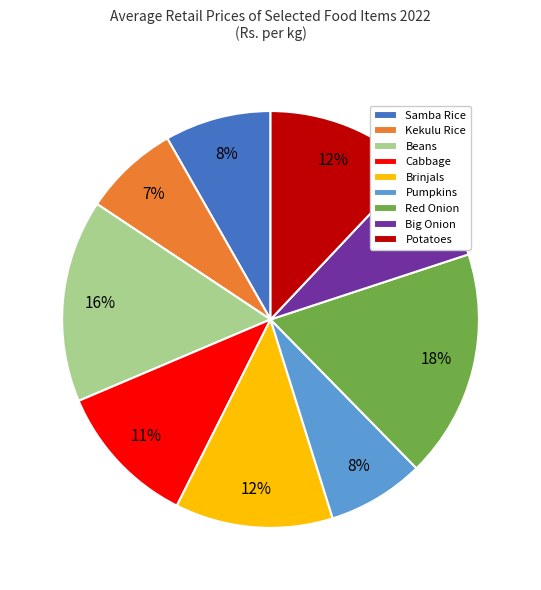

Which category has the biggest portion of the pie?

Red Onion